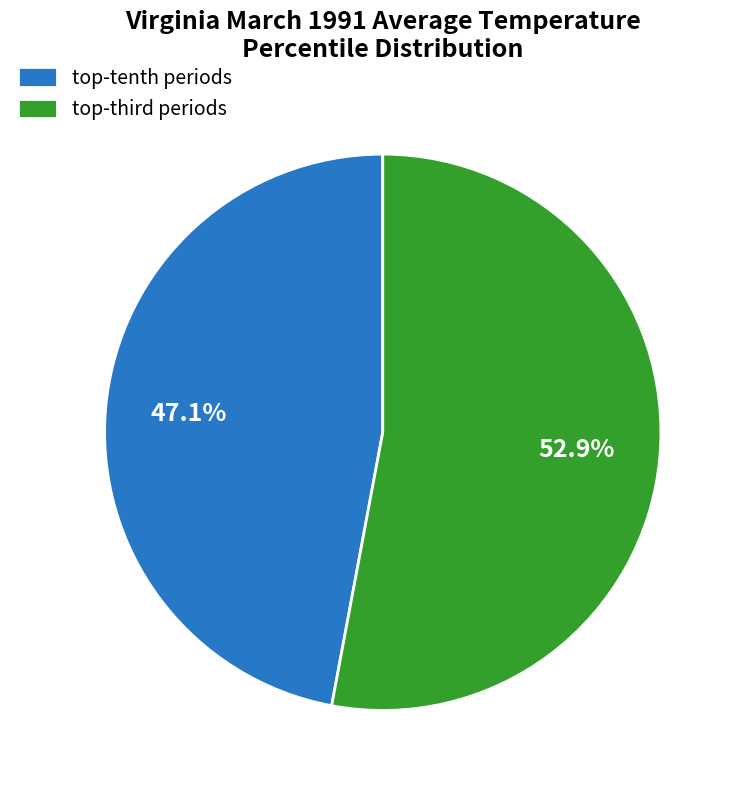

Does any single category account for the majority?

Yes